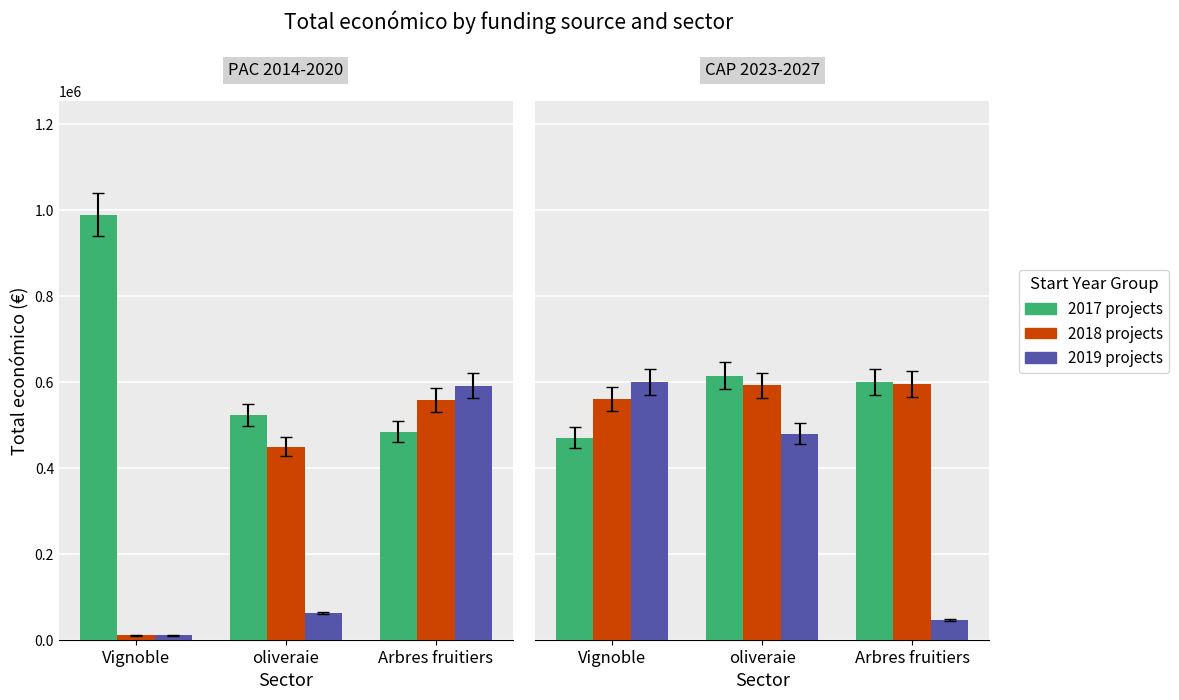

Which series has the largest total across all categories?

2018 projects